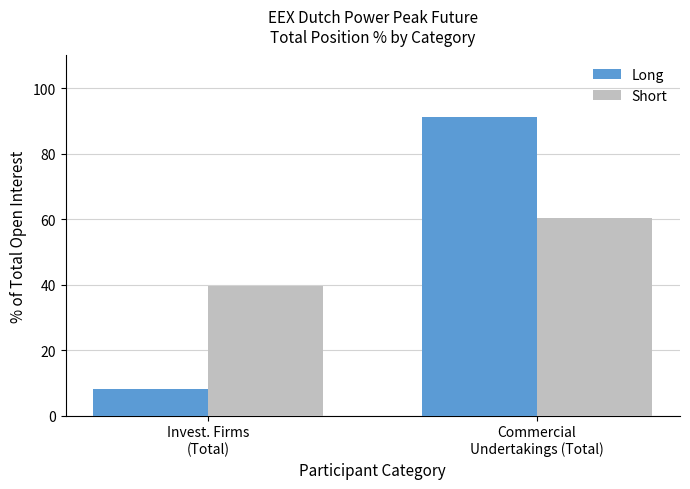

List the series in order of their peak value, lowest first.

Short, Long